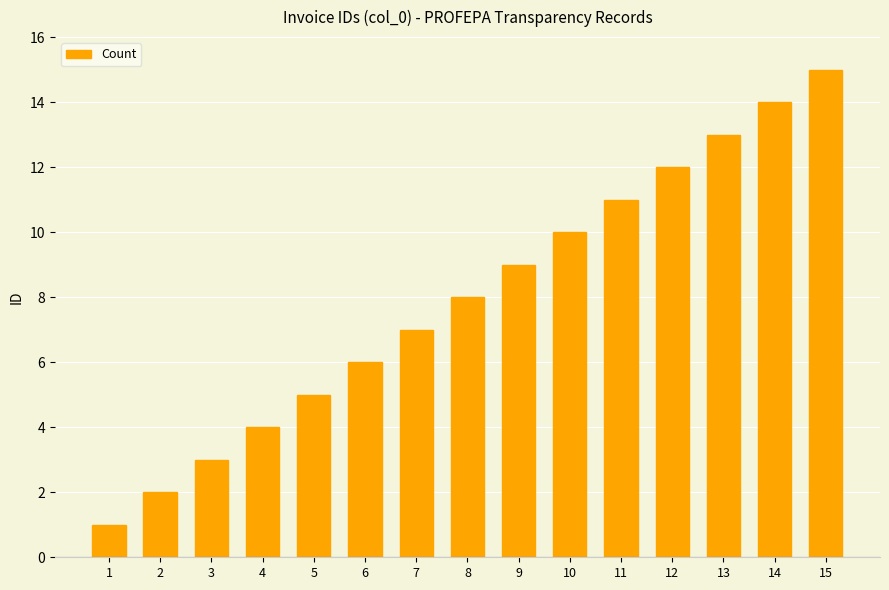

How many values are below 8?

7